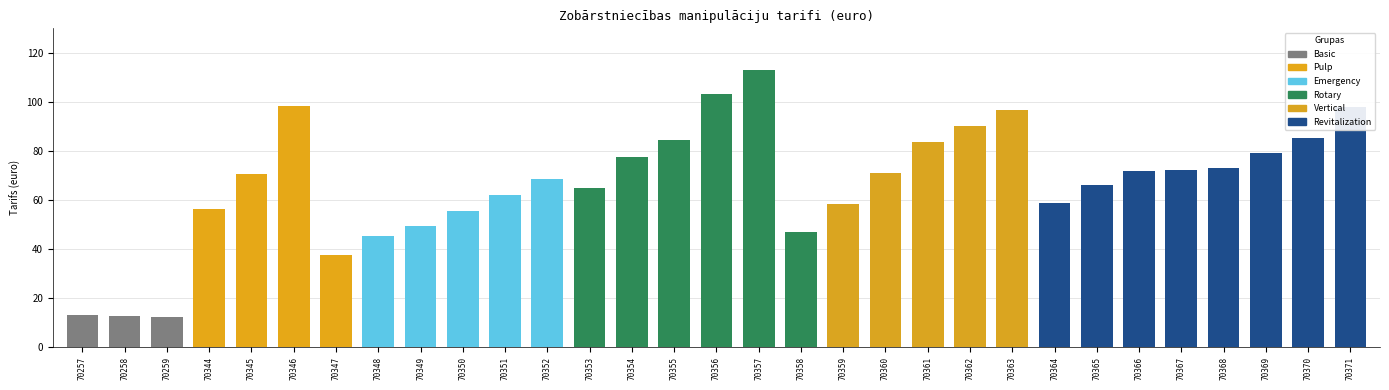

What is the average value?

66.9